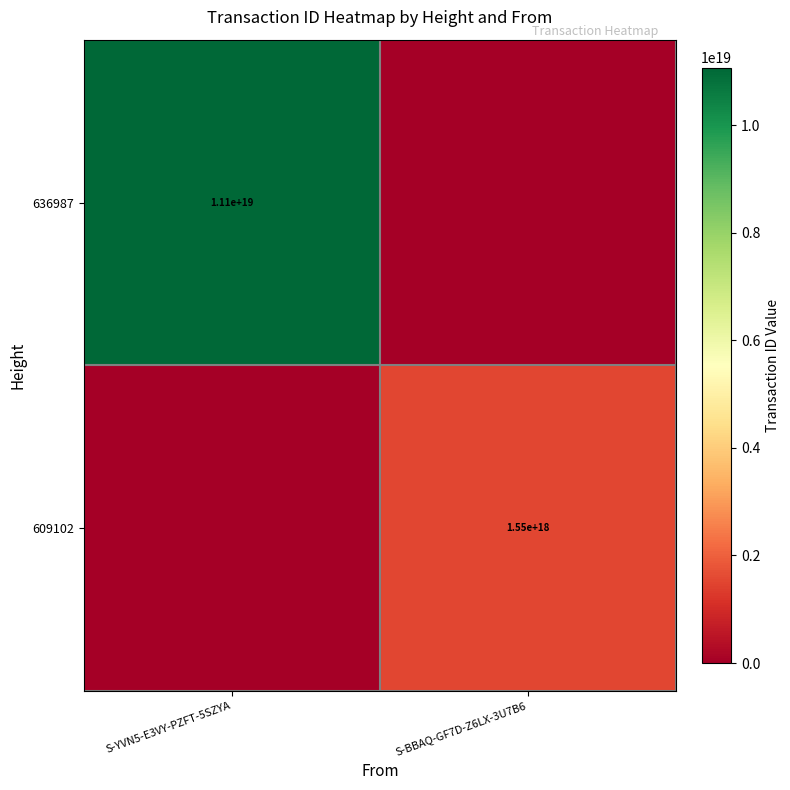

Which label corresponds to the largest value in the chart?

S-YVN5-E3VY-PZFT-5SZYA